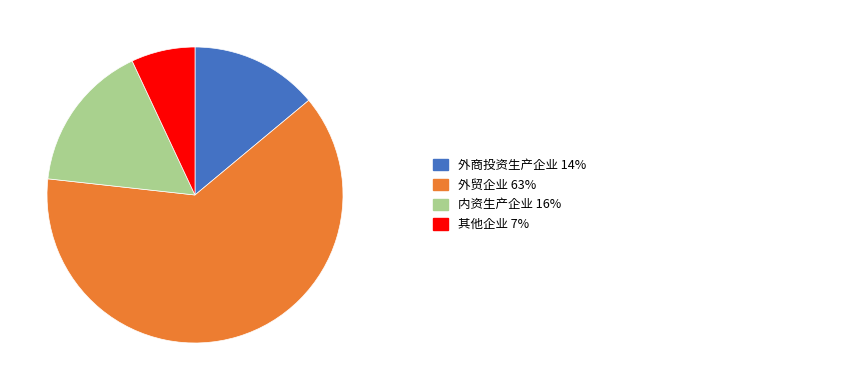

Does any single category account for the majority?

Yes